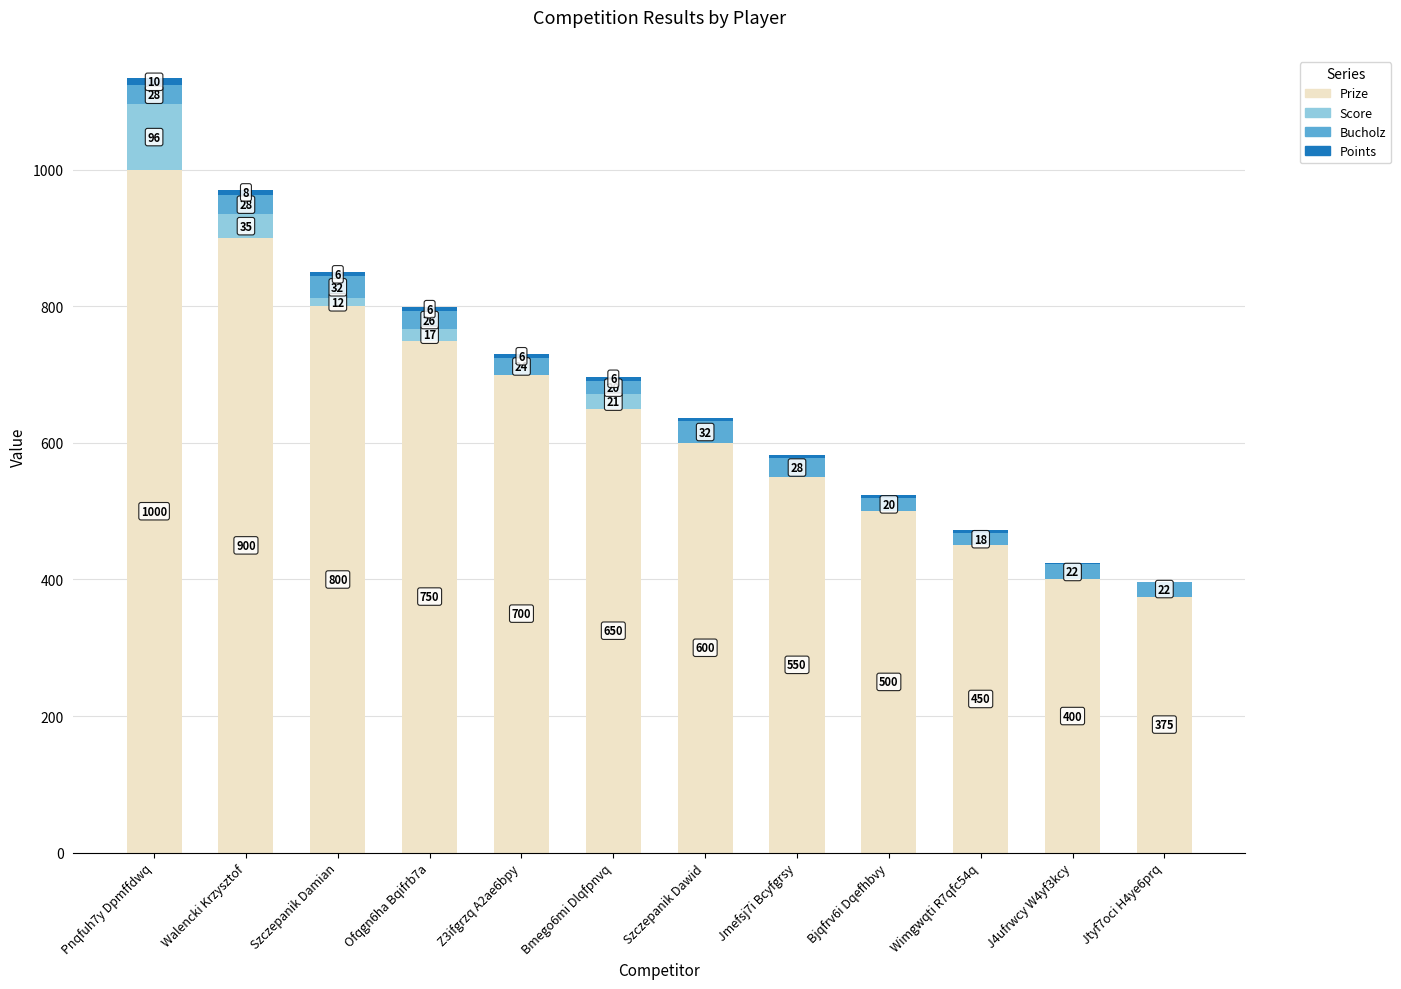

Are the bars grouped side by side (vs. stacked)?

No